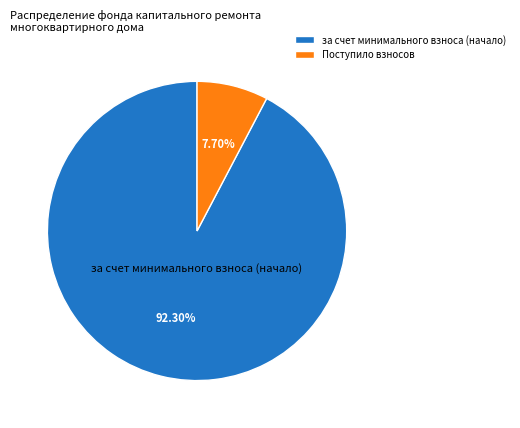

How many slices are in this pie chart?

2